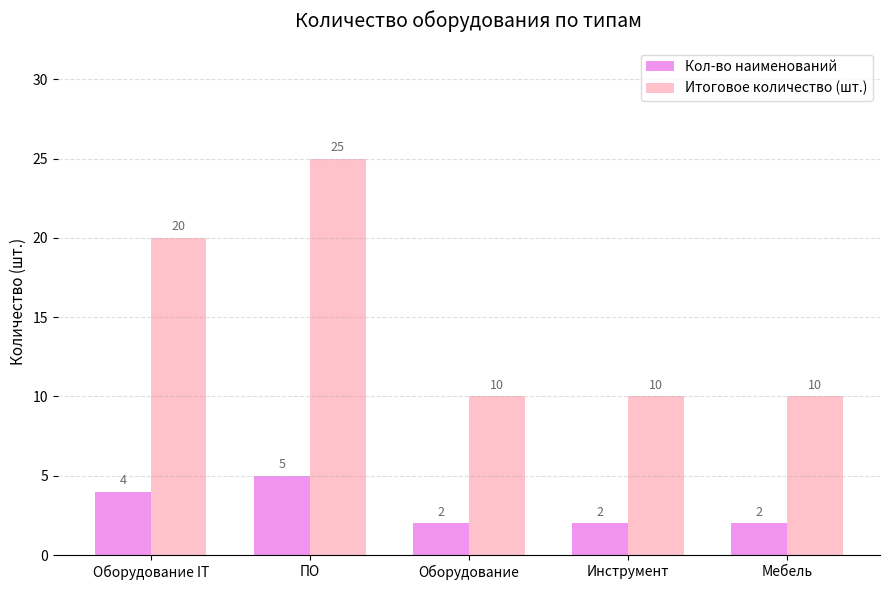

What is the label of the 4th bar from the right?

ПО